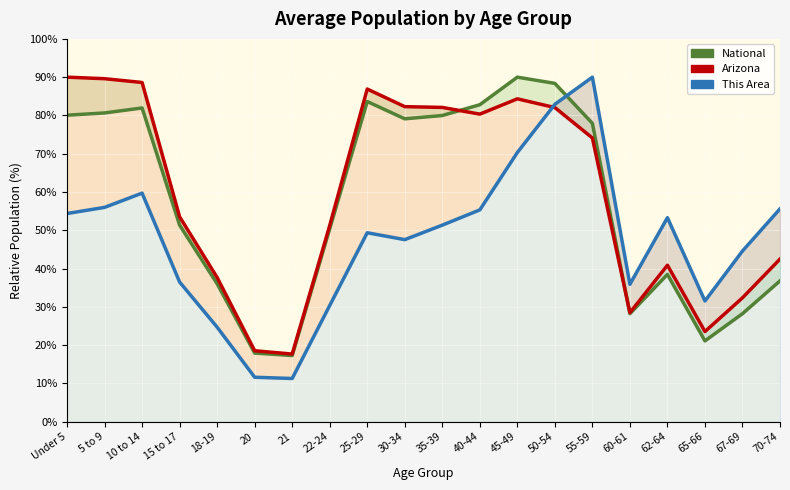

After their last crossing, which series has the higher values: National or Arizona?

Arizona